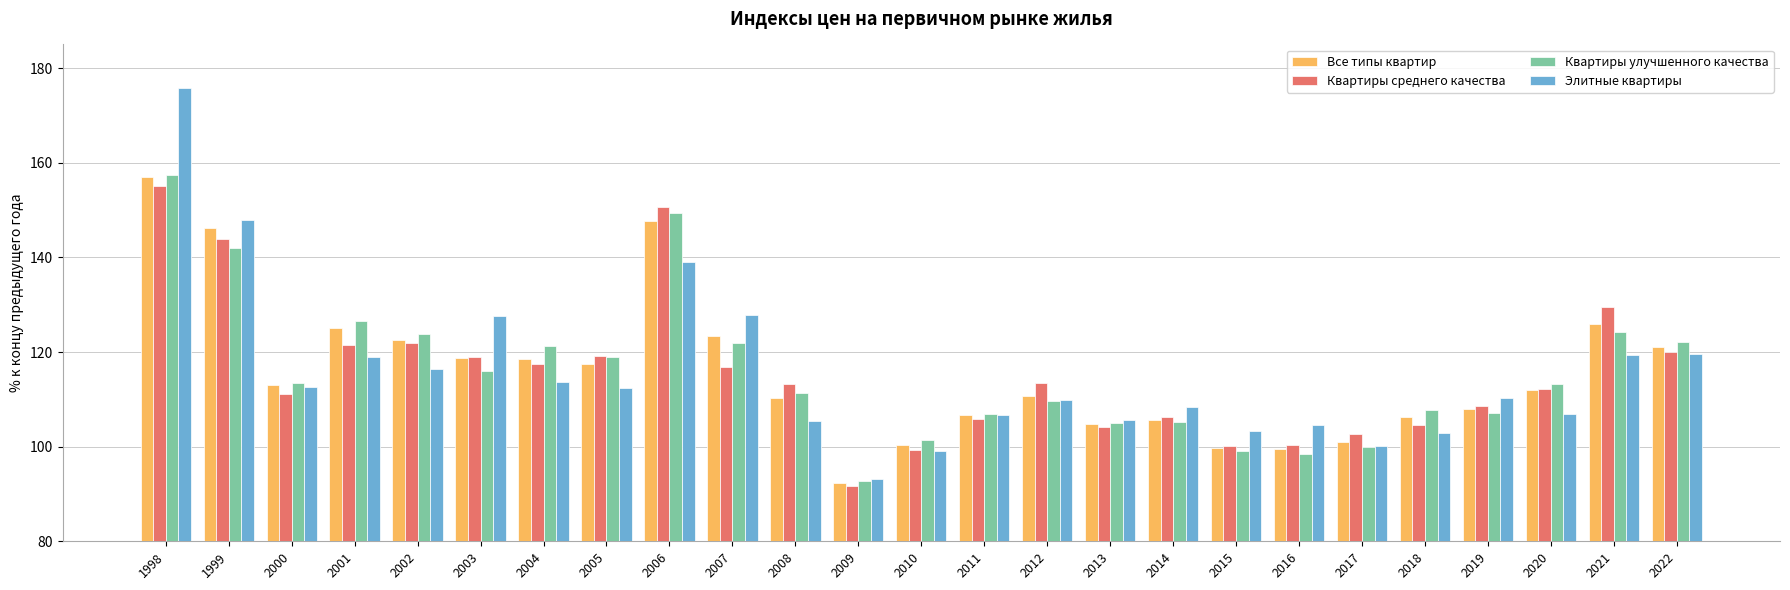

Which label corresponds to the smallest value in the chart?

2009